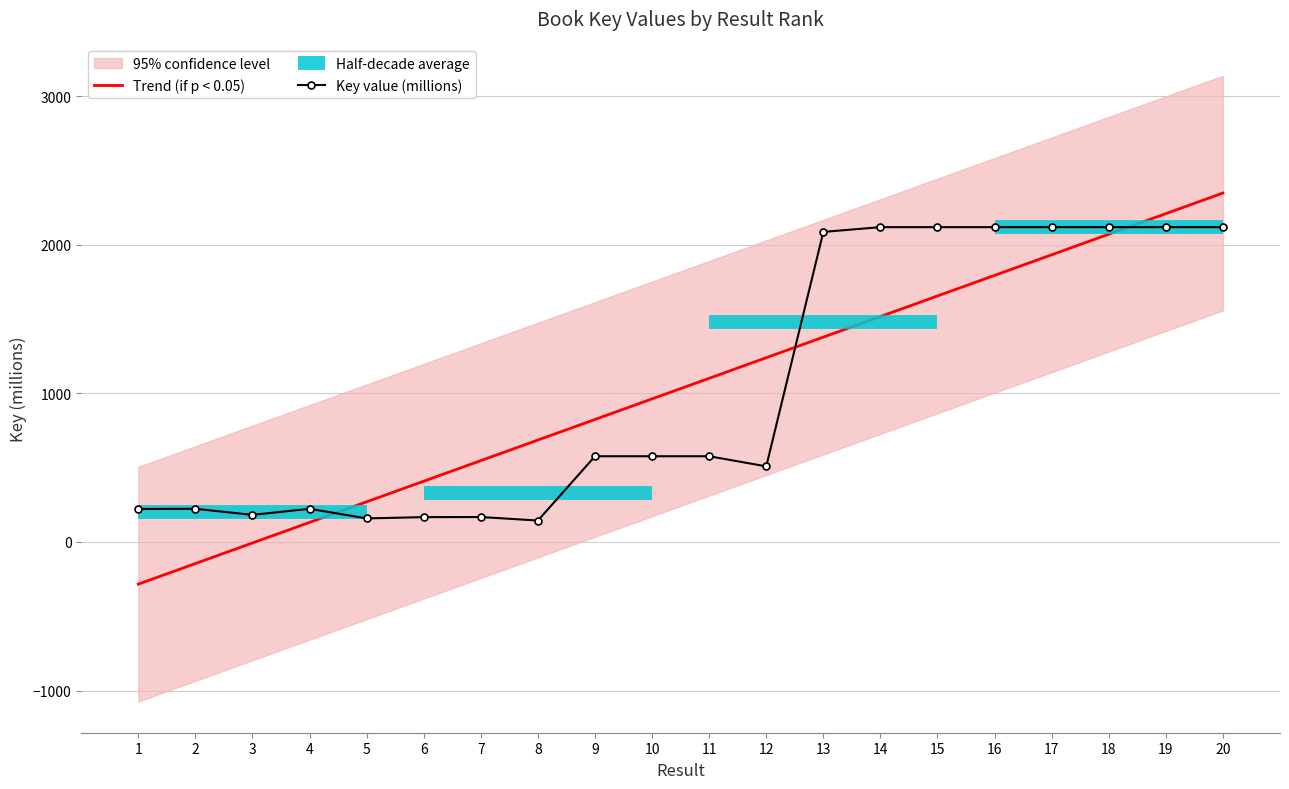

What is the change in value from 4 to 13?

+1862.8